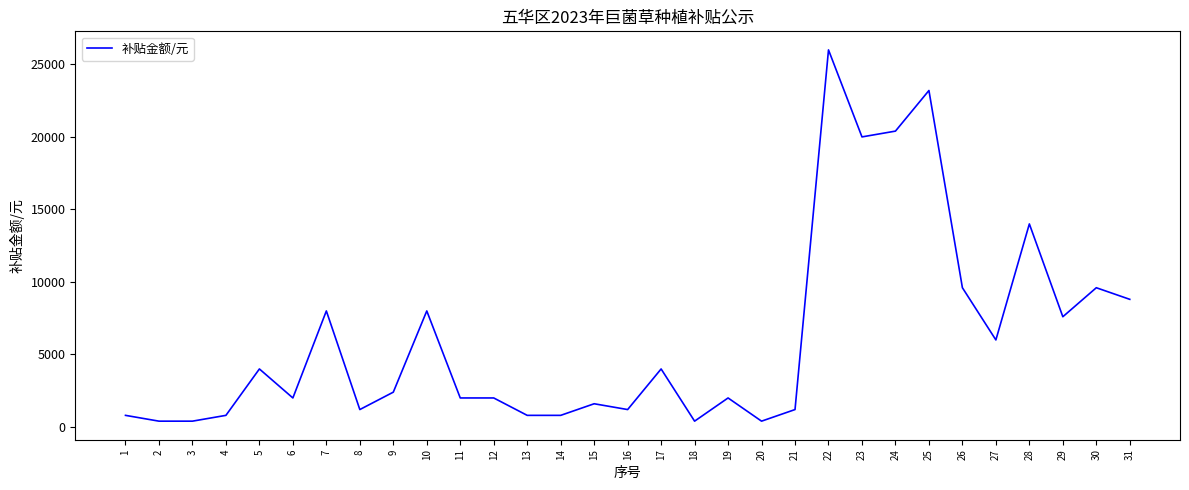

True or false: the data shows 26000 at 22.

True